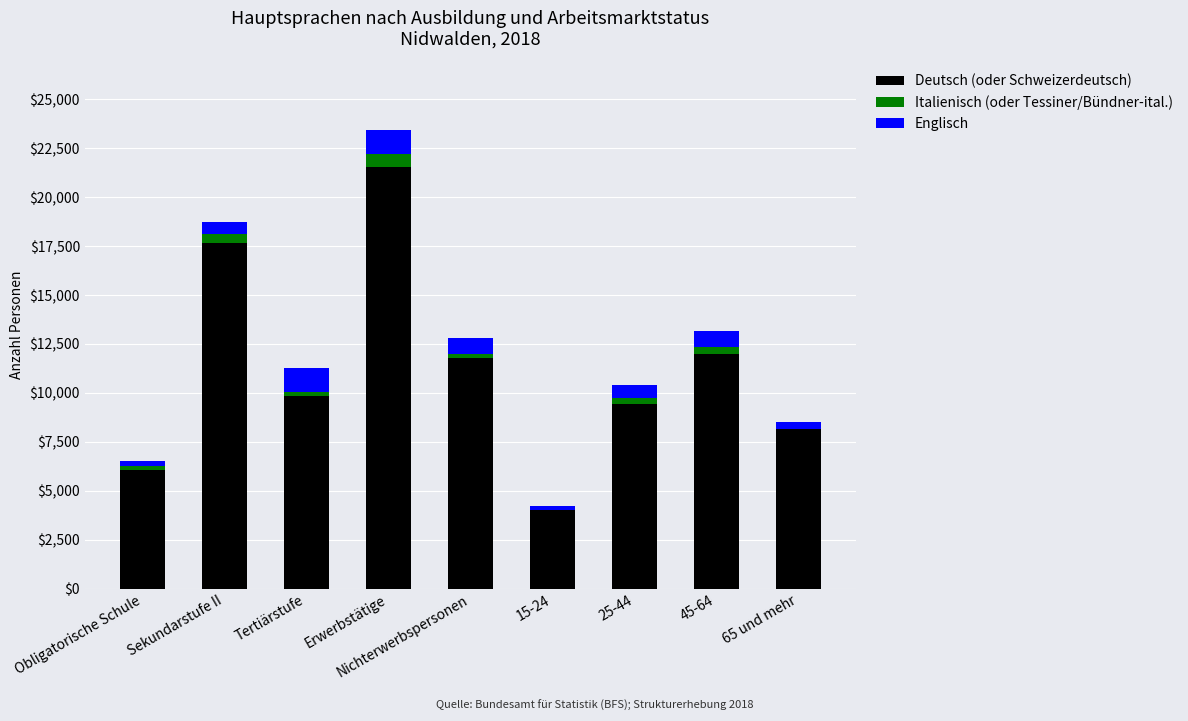

Where does the Deutsch (oder Schweizerdeutsch) series first go above 9847?

Sekundarstufe II